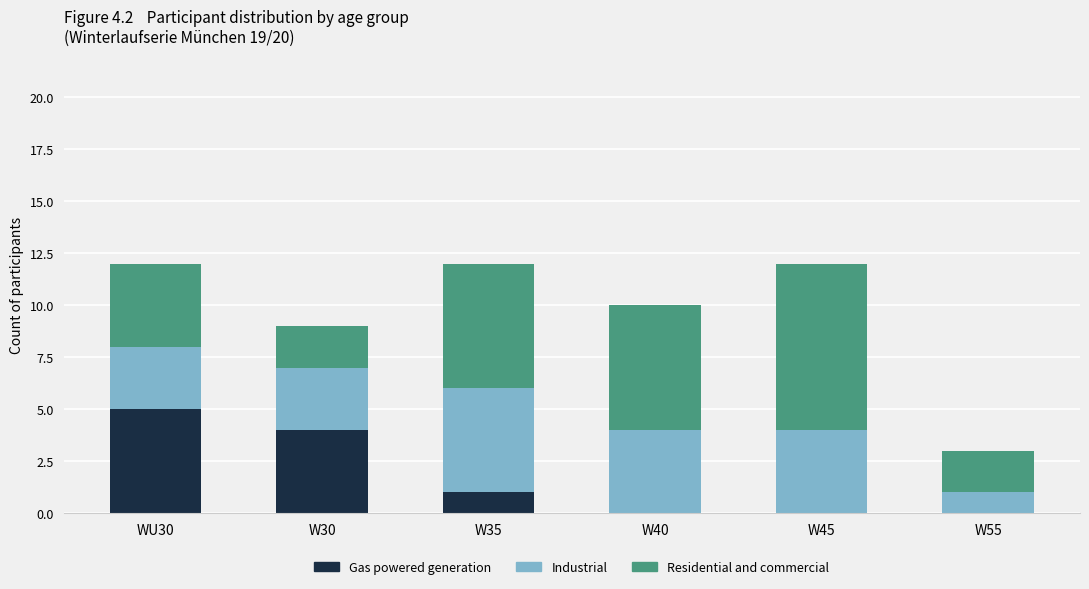

At which label does Gas powered generation reach its peak?

WU30